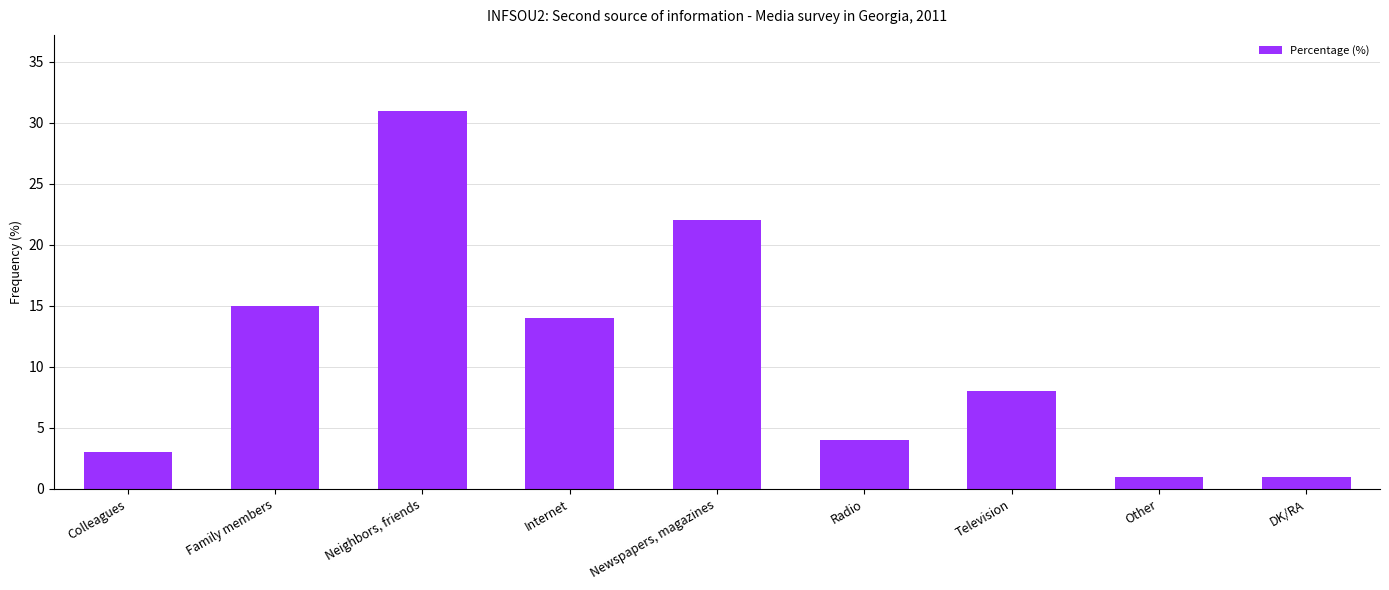

Between Internet and Colleagues, which is larger?

Internet